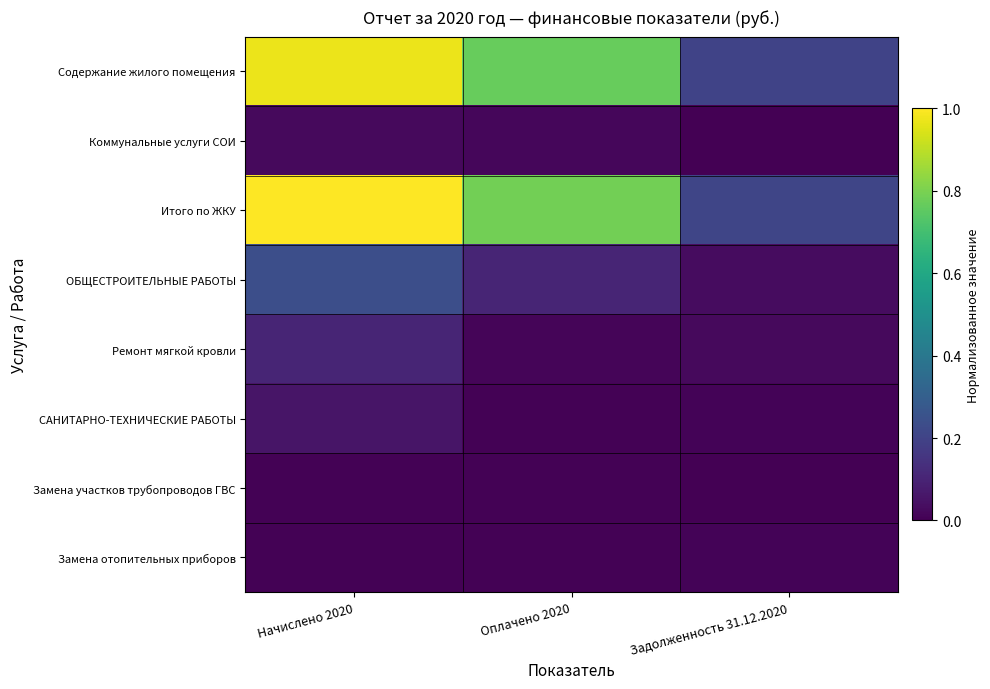

List the series in order of their peak value, highest first.

Итого по ЖКУ, Содержание жилого помещения, ОБЩЕСТРОИТЕЛЬНЫЕ РАБОТЫ, Ремонт мягкой кровли, САНИТАРНО-ТЕХНИЧЕСКИЕ РАБОТЫ, Коммунальные услуги СОИ, Замена отопительных приборов, Замена участков трубопроводов ГВС